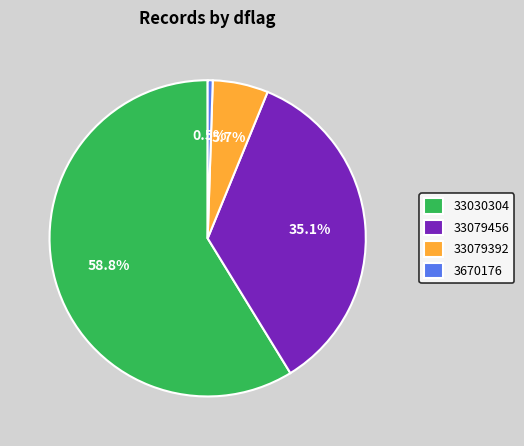

What is the total percentage of 33079456 and 3670176?

35.6%